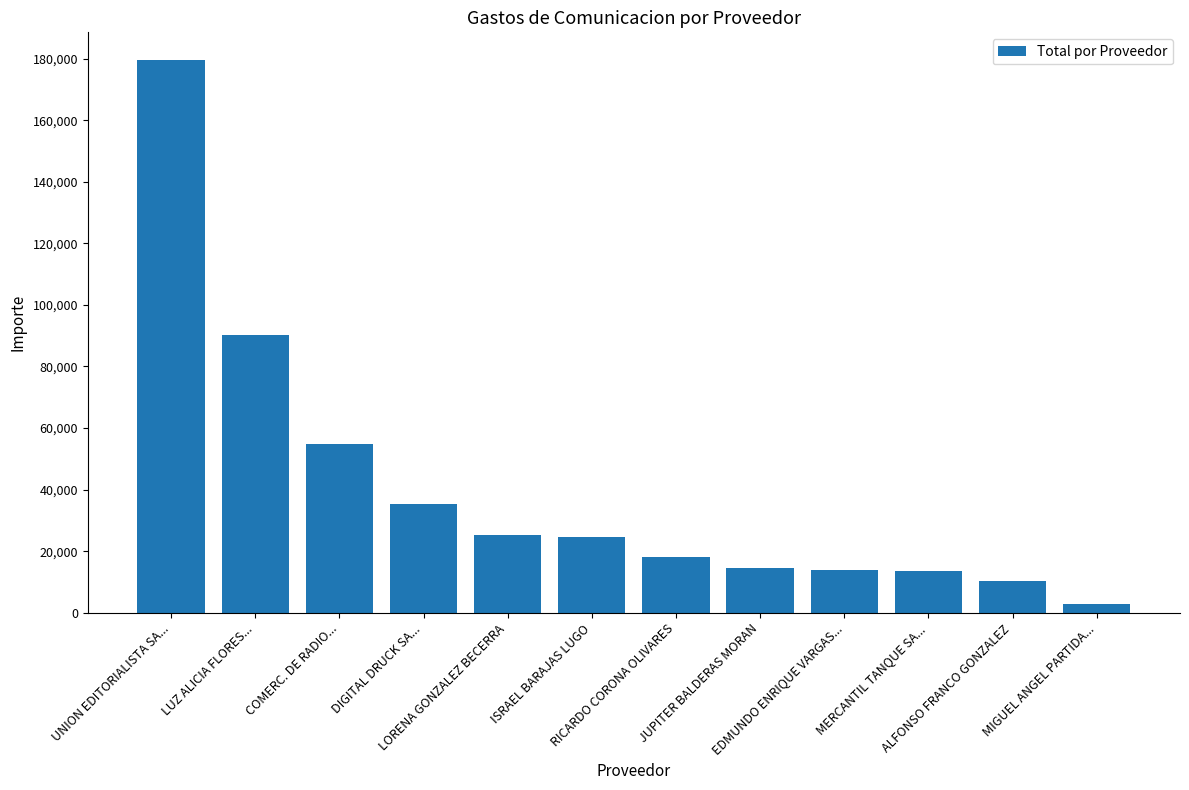

What is the label of the 1st bar from the left?

UNION EDITORIALISTA SA...